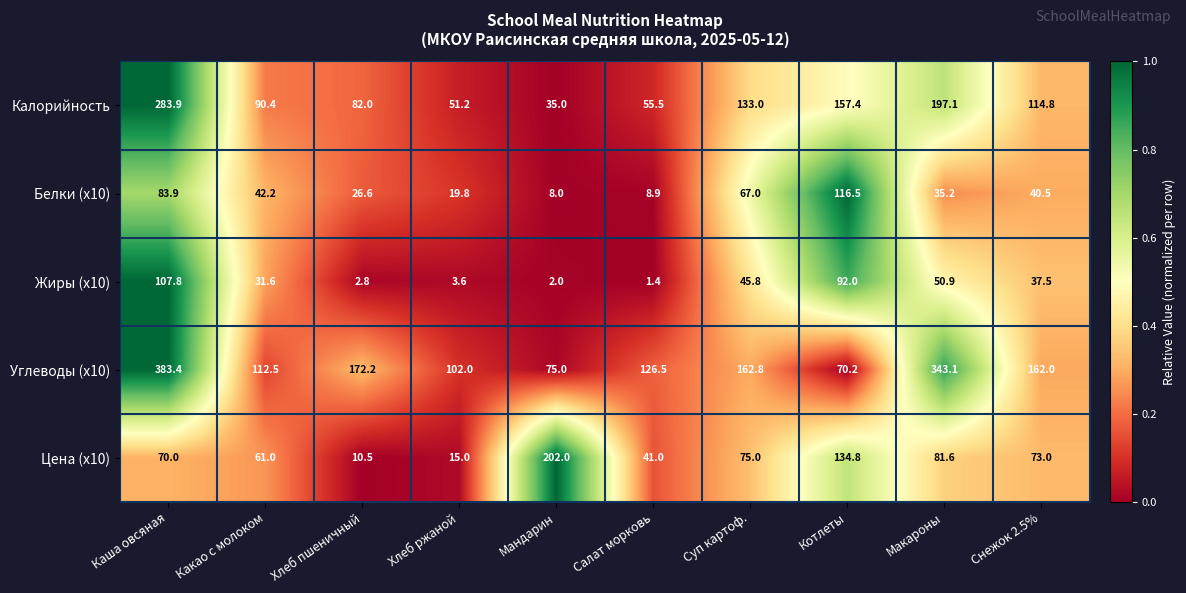

The Белки (x10) series shows 193.8 at Котлеты. True or false?

False